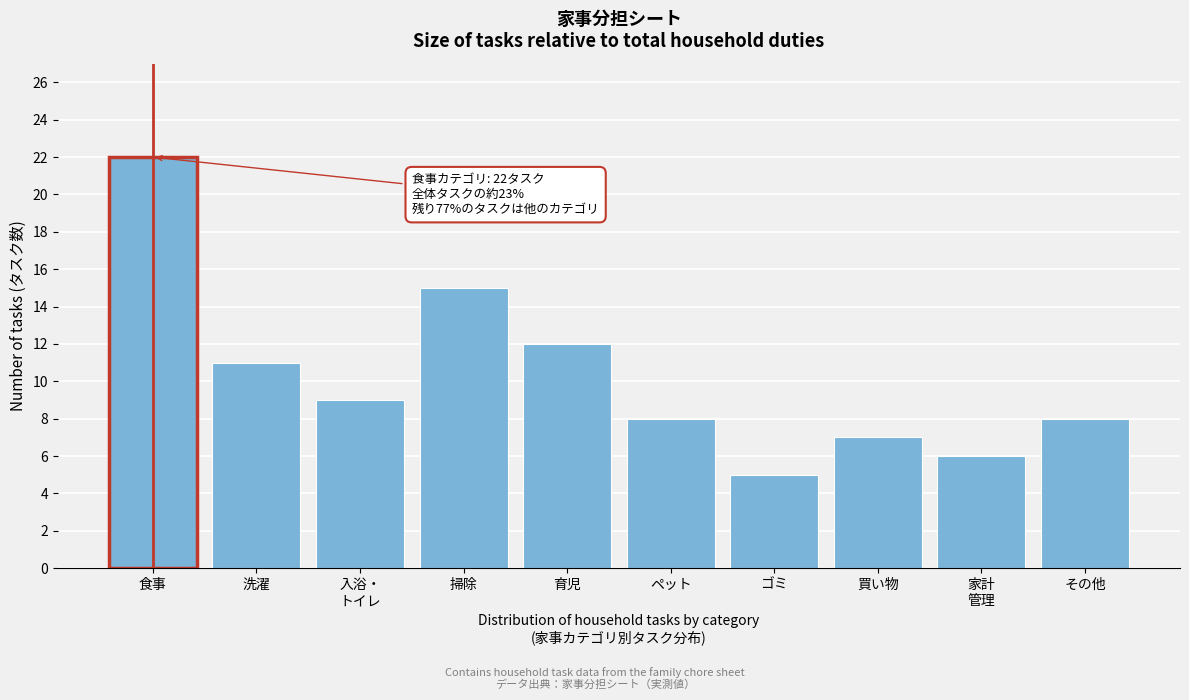

Reading left to right, transcribe all the data shown in this chart.

22	11	9	15	12	8	5	7	6	8